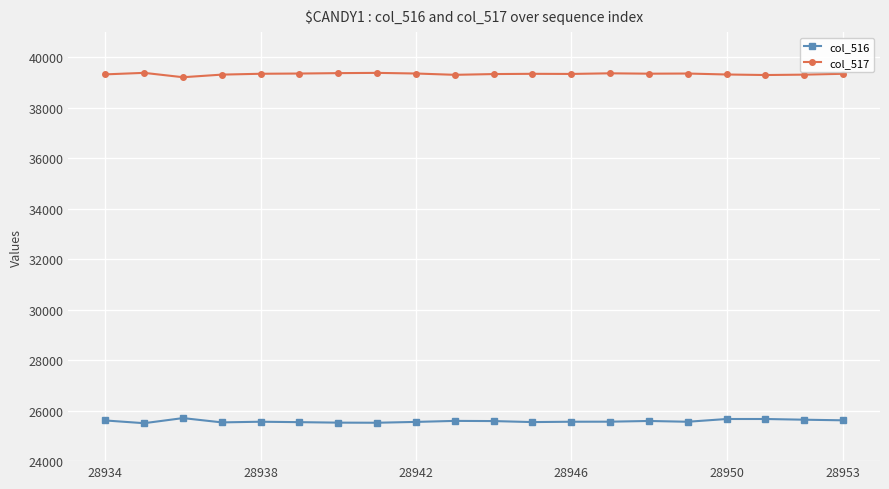

At how many categories does at least one series exceed 35416?

20